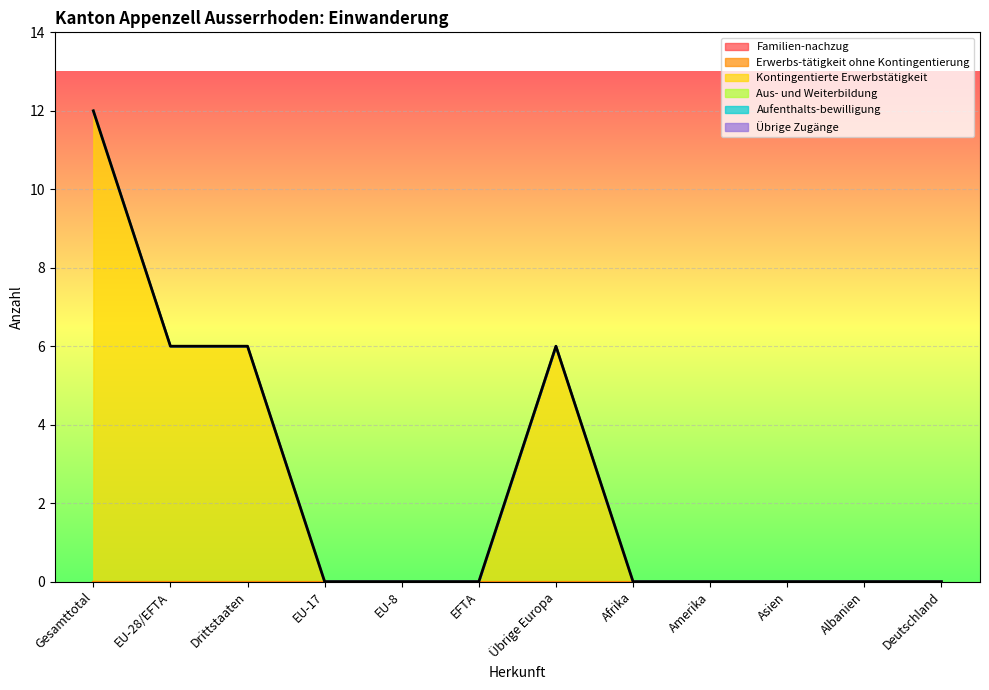

Reading left to right, list all the values displayed in this chart.

Familien-nachzug: 0	0	0	0	0	0	0	0	0	0	0	0
Erwerbs-tätigkeit ohne Kontingentierung: 0	0	0	0	0	0	0	0	0	0	0	0
Kontingentierte Erwerbstätigkeit: 12	6	6	0	0	0	6	0	0	0	0	0
Aus- und Weiterbildung: 0	0	0	0	0	0	0	0	0	0	0	0
Aufenthalts-bewilligung: 0	0	0	0	0	0	0	0	0	0	0	0
Übrige Zugänge: 0	0	0	0	0	0	0	0	0	0	0	0